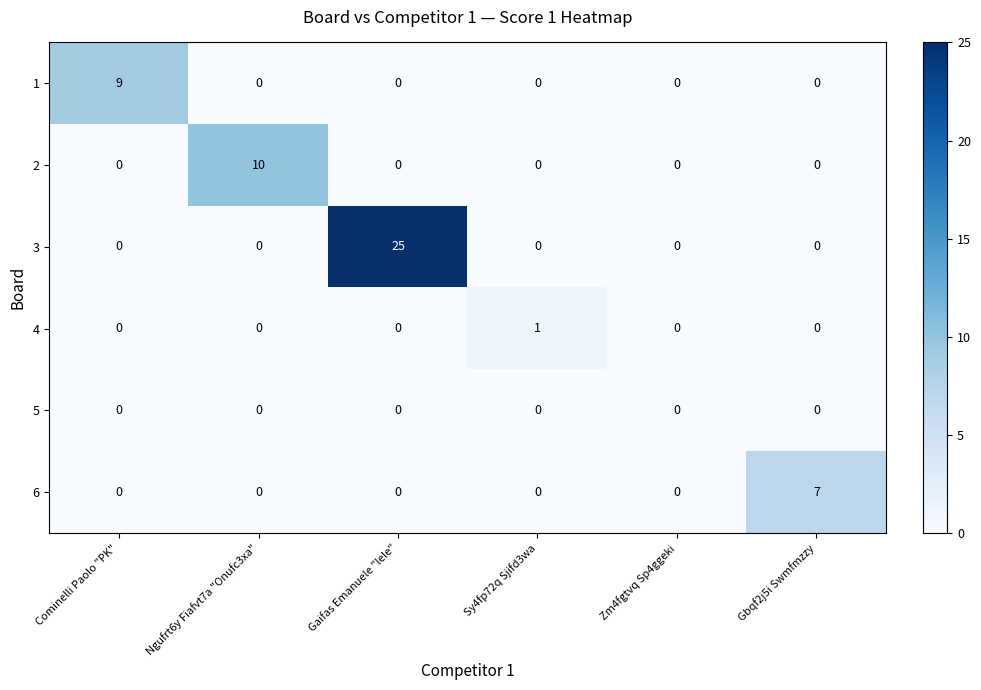

Which series has the widest spread of values?

3